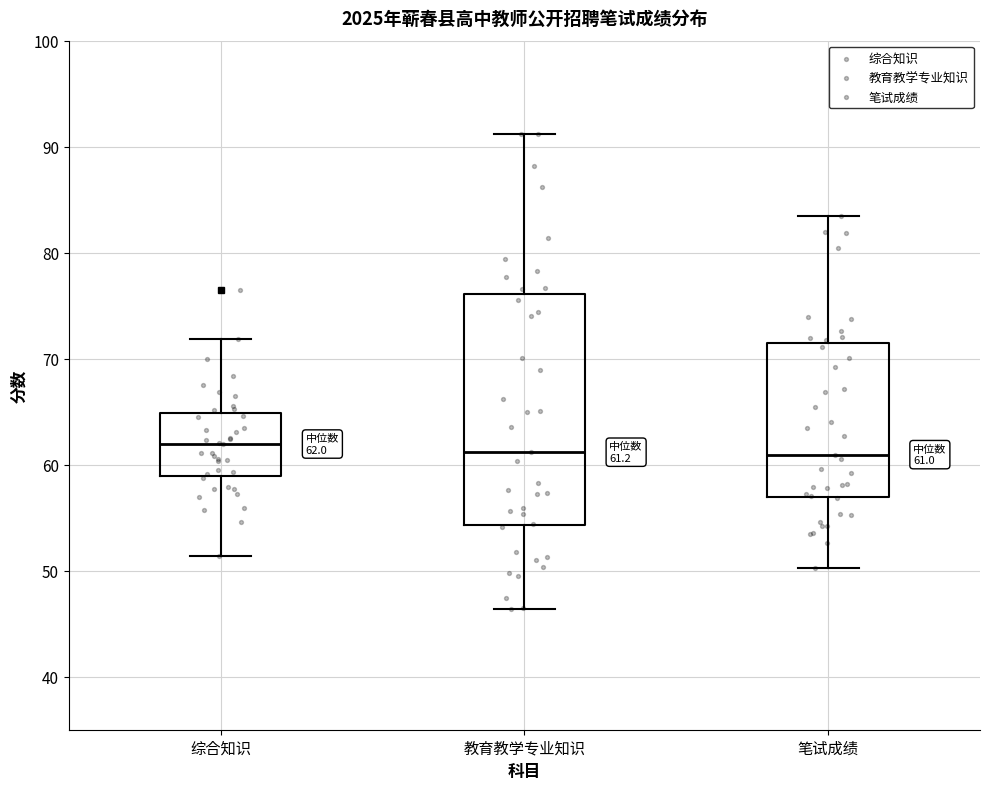

Which box is the tallest, from its lower edge to its upper edge?

教育教学专业知识